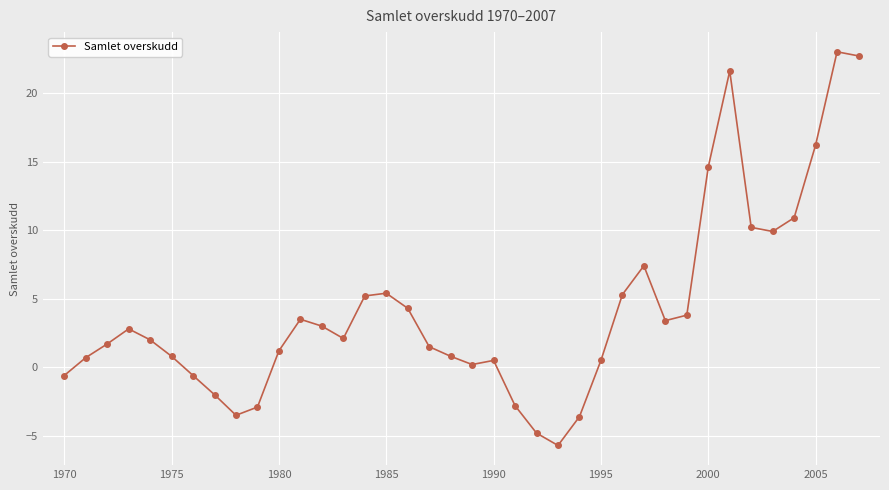

True or false: there are more than 2 points higher than both neighbors.

True